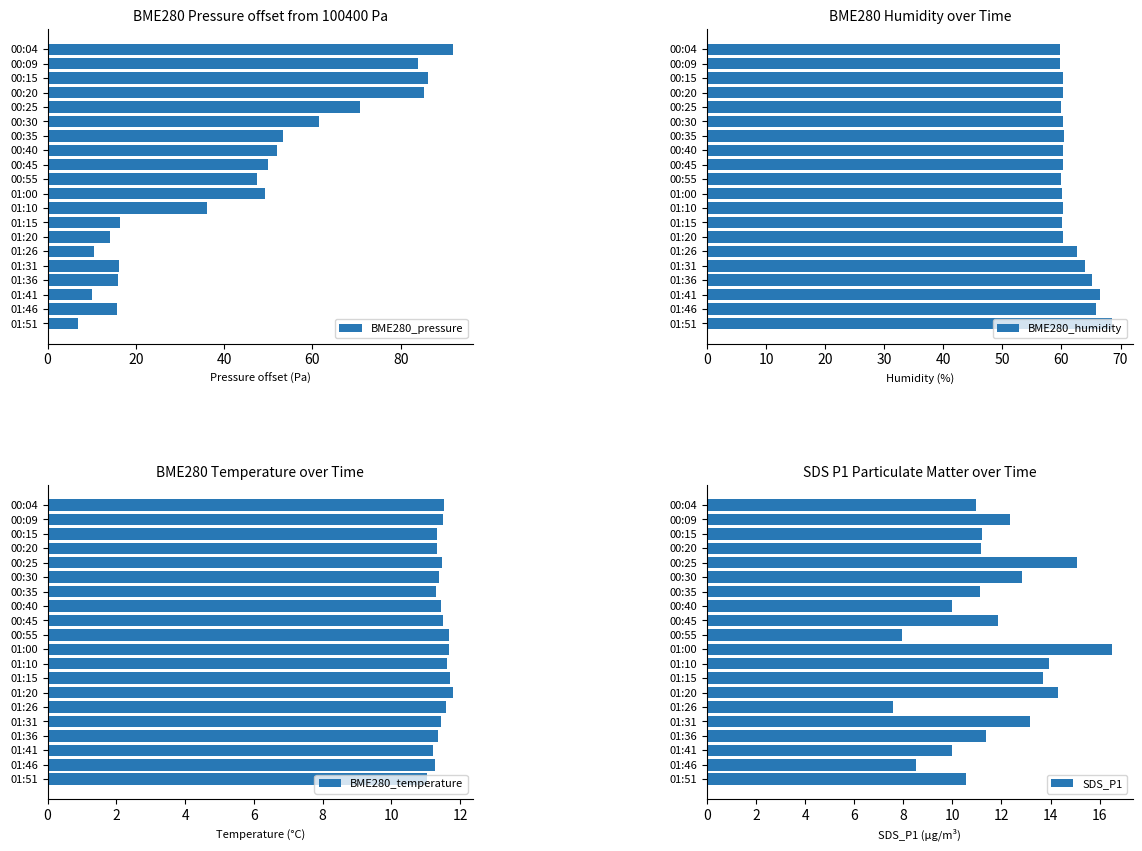

Is it true that SDS_P1 equals 10.9 at 00:04?

True